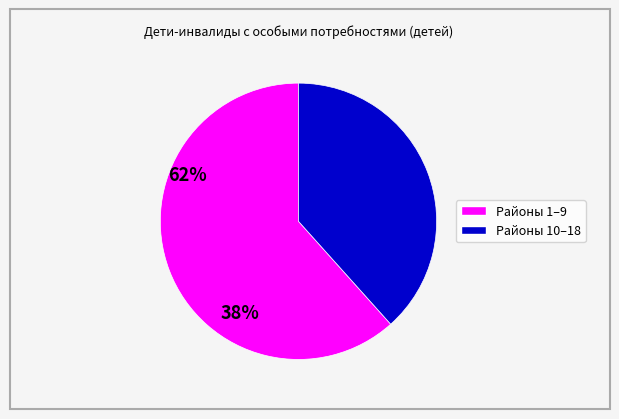

Is there a majority slice in this chart?

Yes